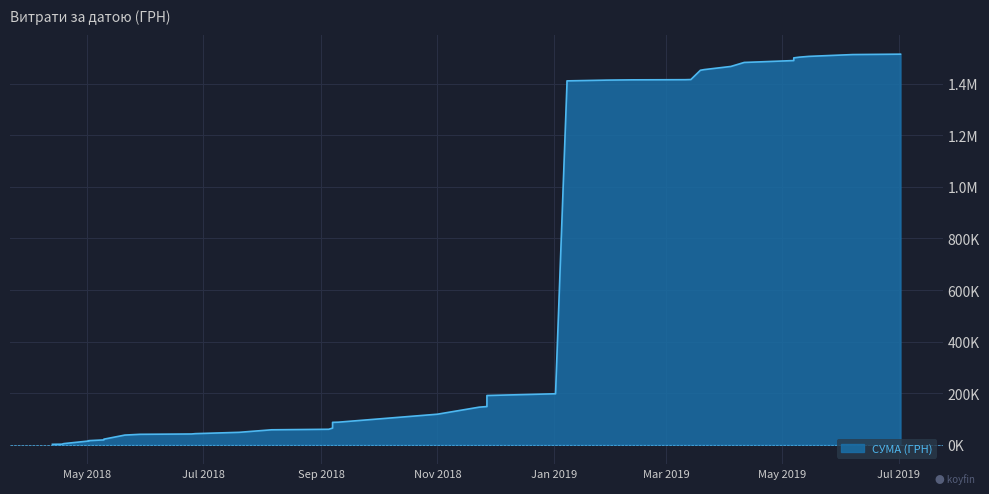

The chart shows a value of 4824.1 at 29.01.2019. True or false?

False